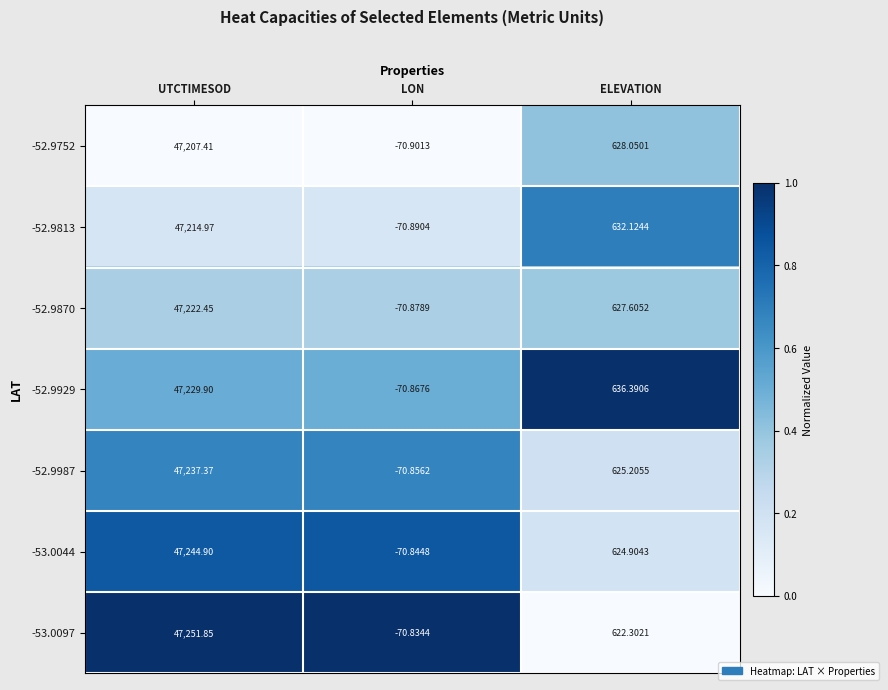

Which series has the widest spread of values?

-53.0097